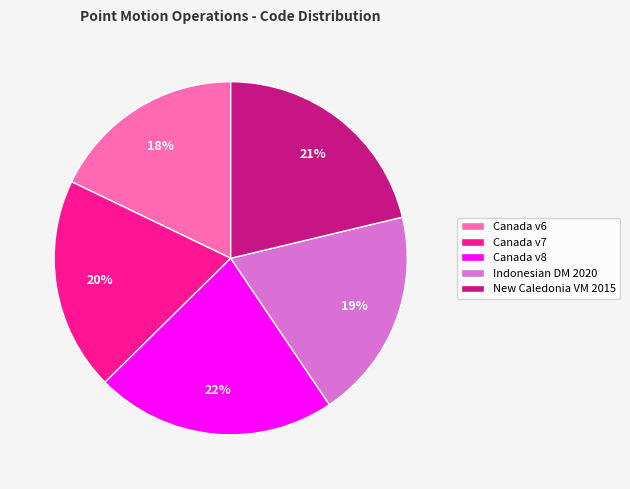

True or false: Canada v6 accounts for 18% of the total.

True